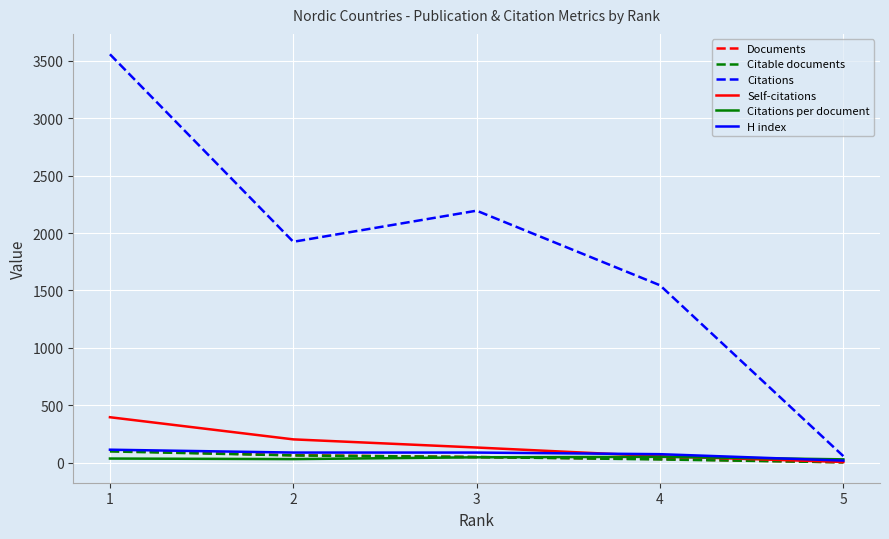

Which series has the largest range (max minus min)?

Citations